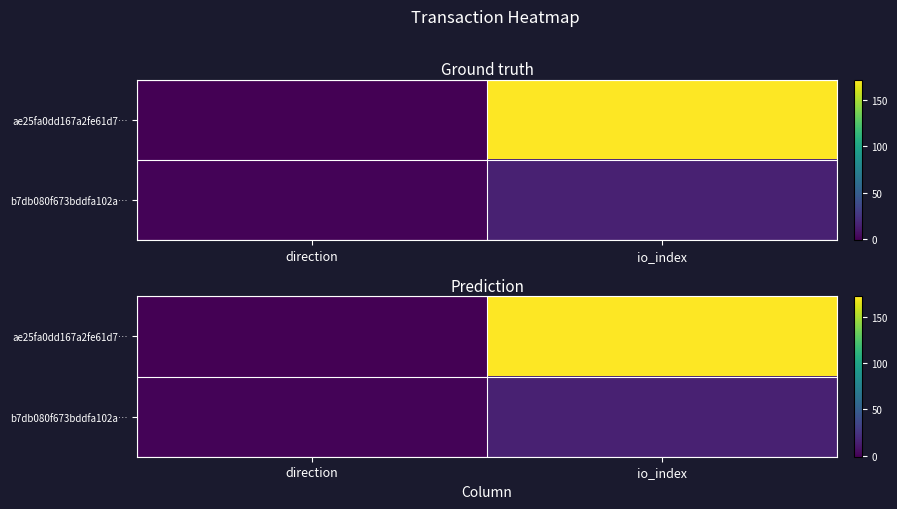

What is the sum of all b7db080f673bddfa102a… values?

16